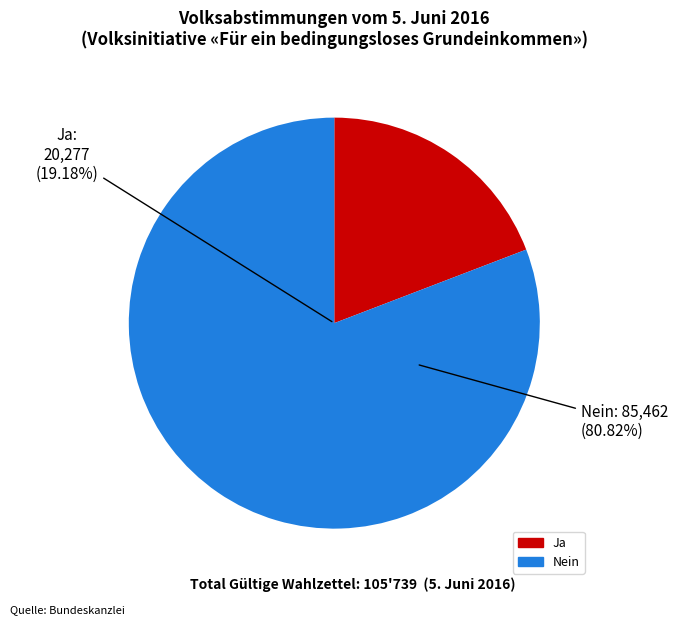

To the nearest percent, what portion does Ja represent?

19%